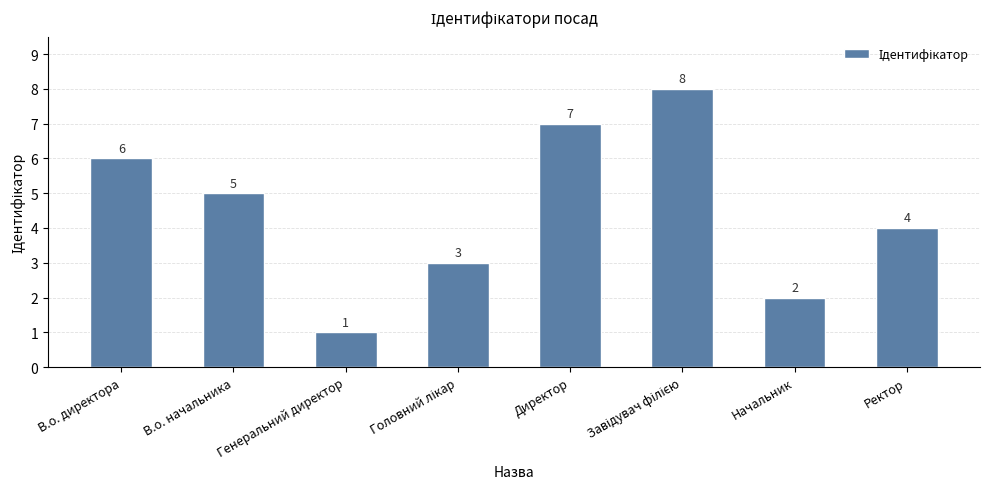

True or false: the data shows 1 at Генеральний директор.

True